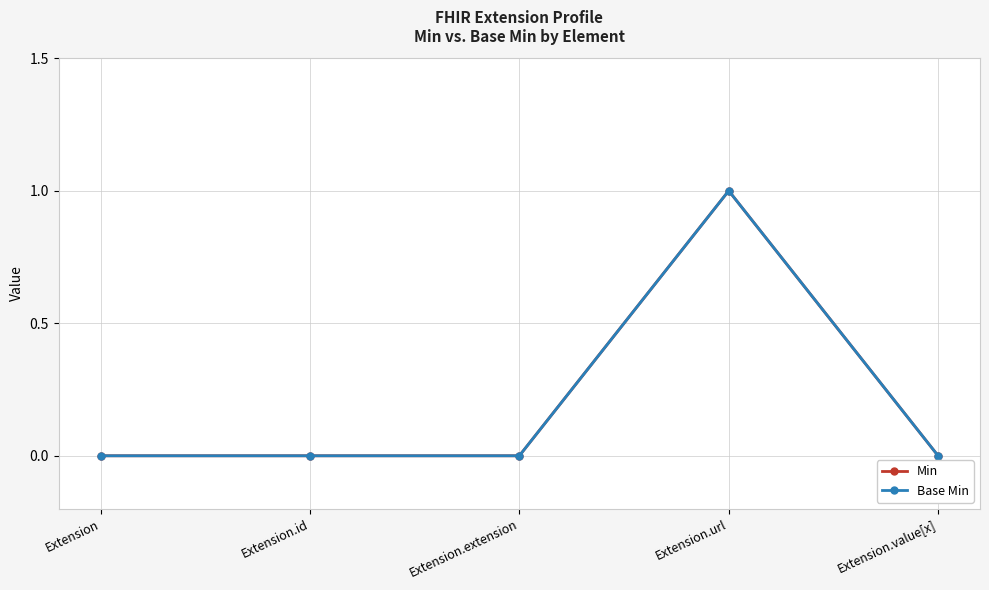

What is the label of the 4th point from the right?

Extension.id